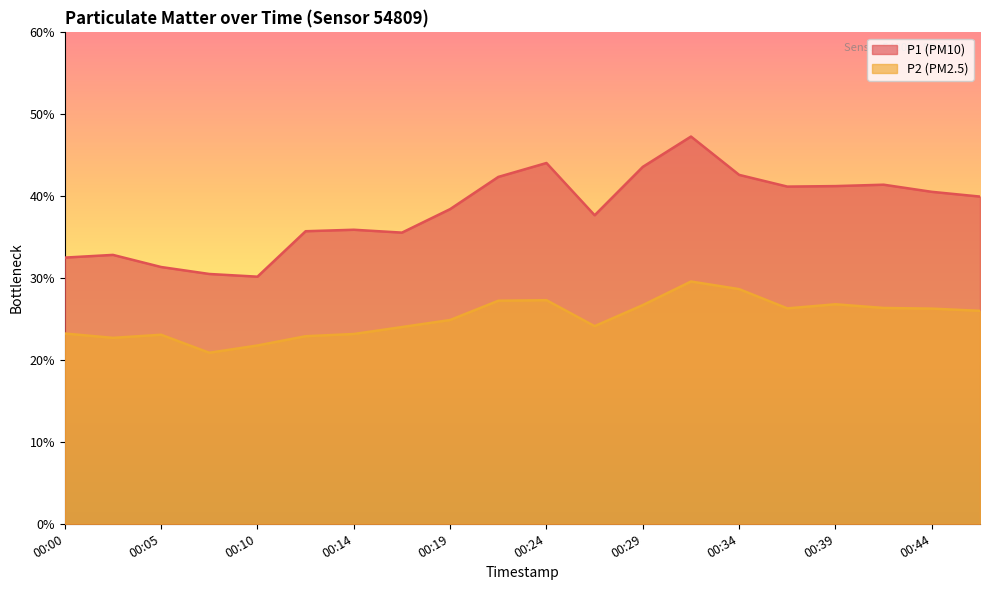

What is the spread (max minus min) of values at 00:17?

11.5